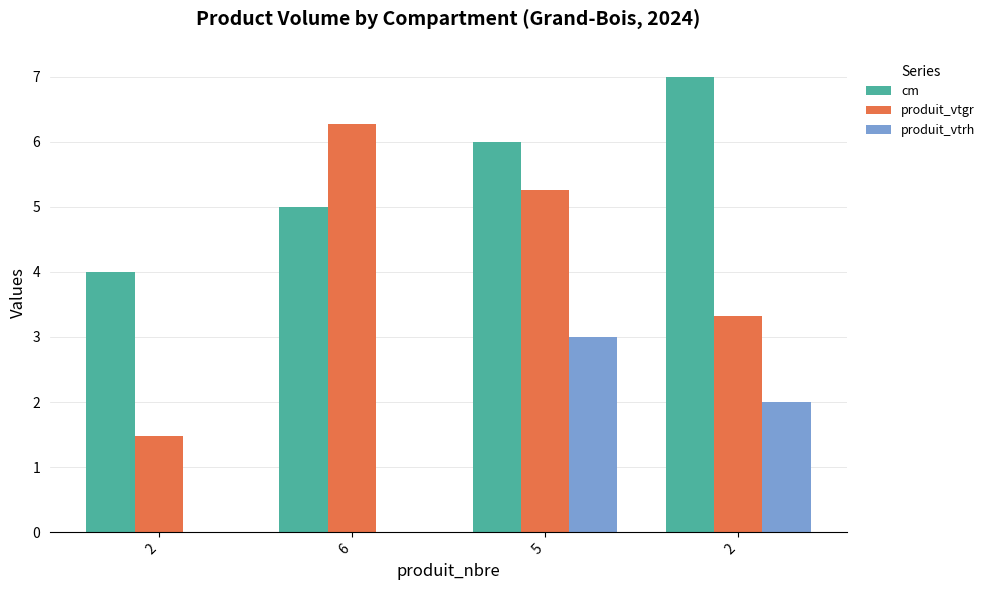

How many data points does each series have?

4